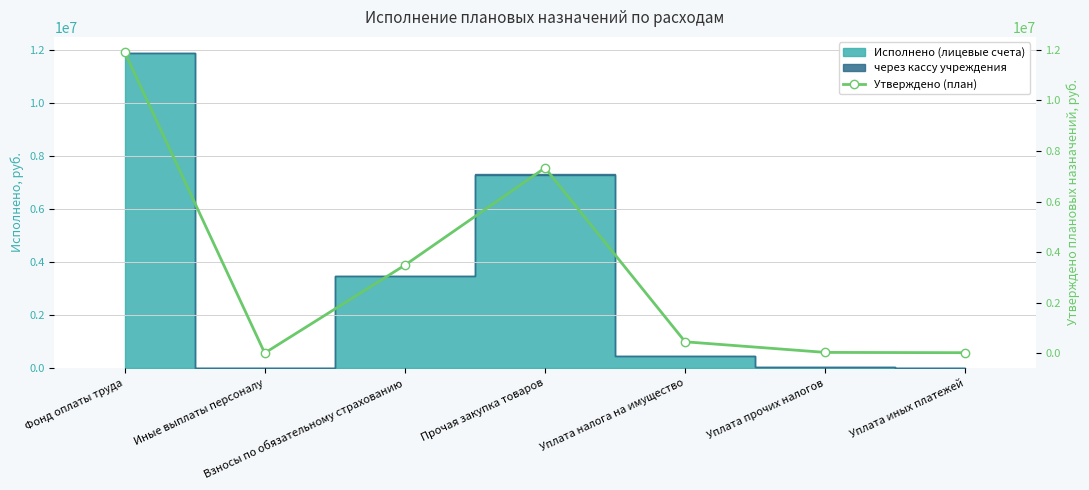

Reading right to left, what are all the values shown in this chart?

18743.0	30264.0	450167.0	7330357.0	3480640.3	5472.4	11916430.0